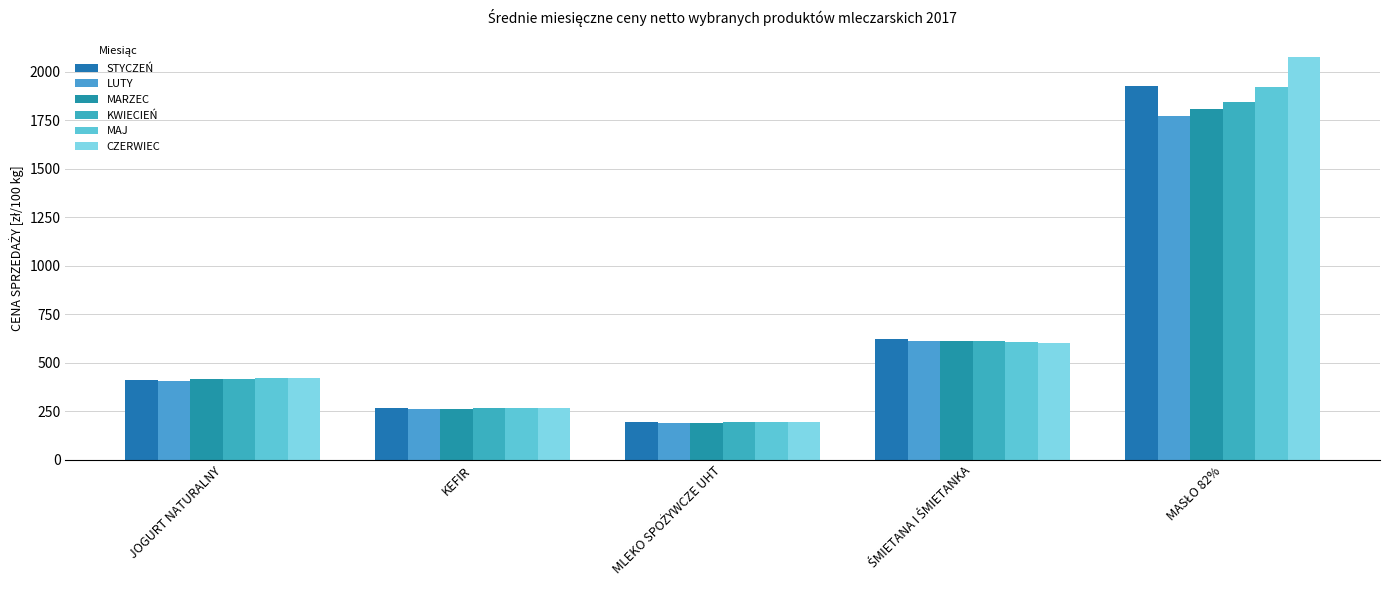

What is the difference between the maximum and minimum values in the STYCZEŃ series?

1732.8